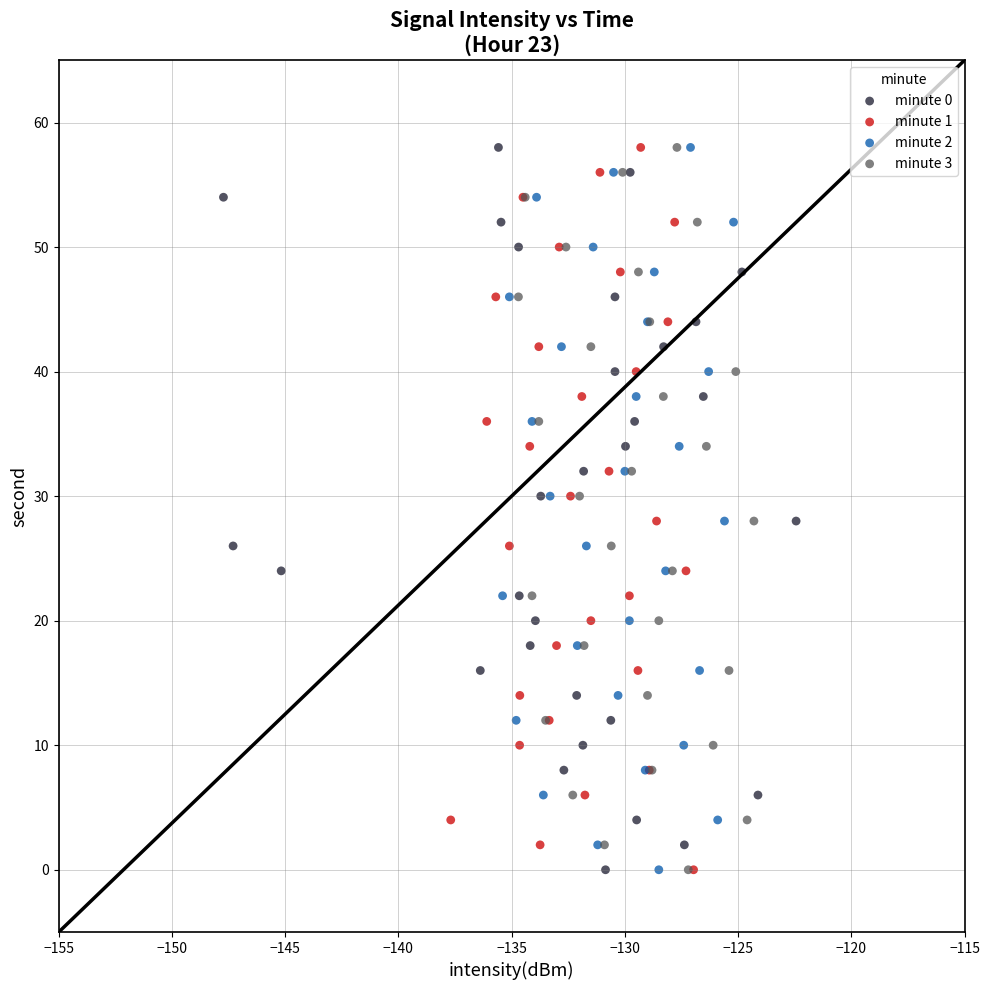

What are all the series names shown in the legend?

minute 0, minute 1, minute 2, minute 3